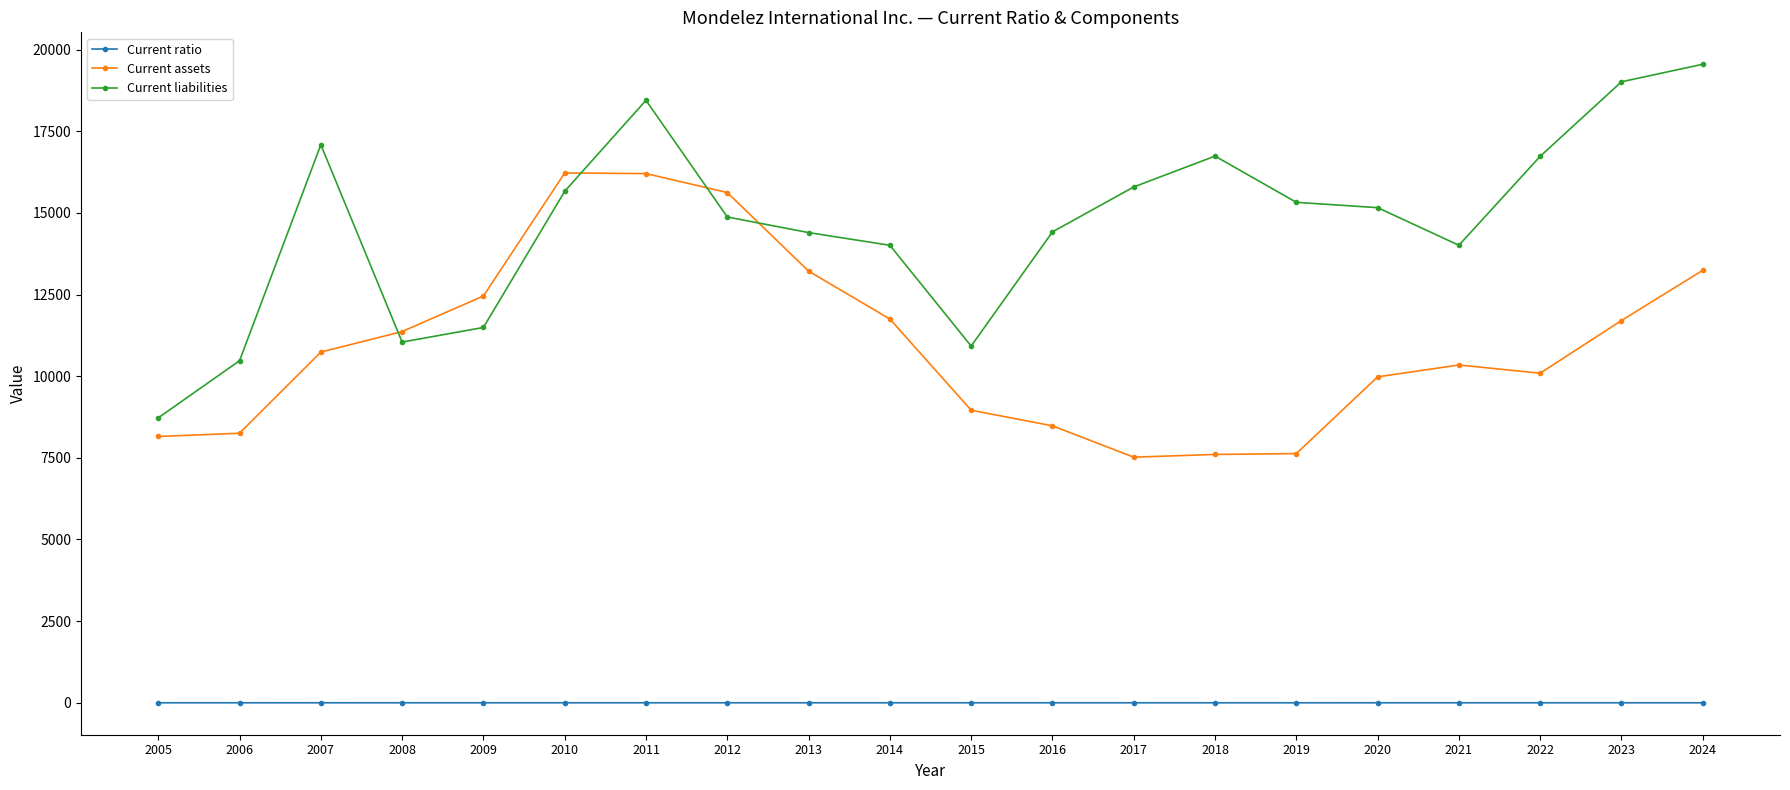

In Current assets, how many points are higher than both neighbors (excluding endpoints)?

2